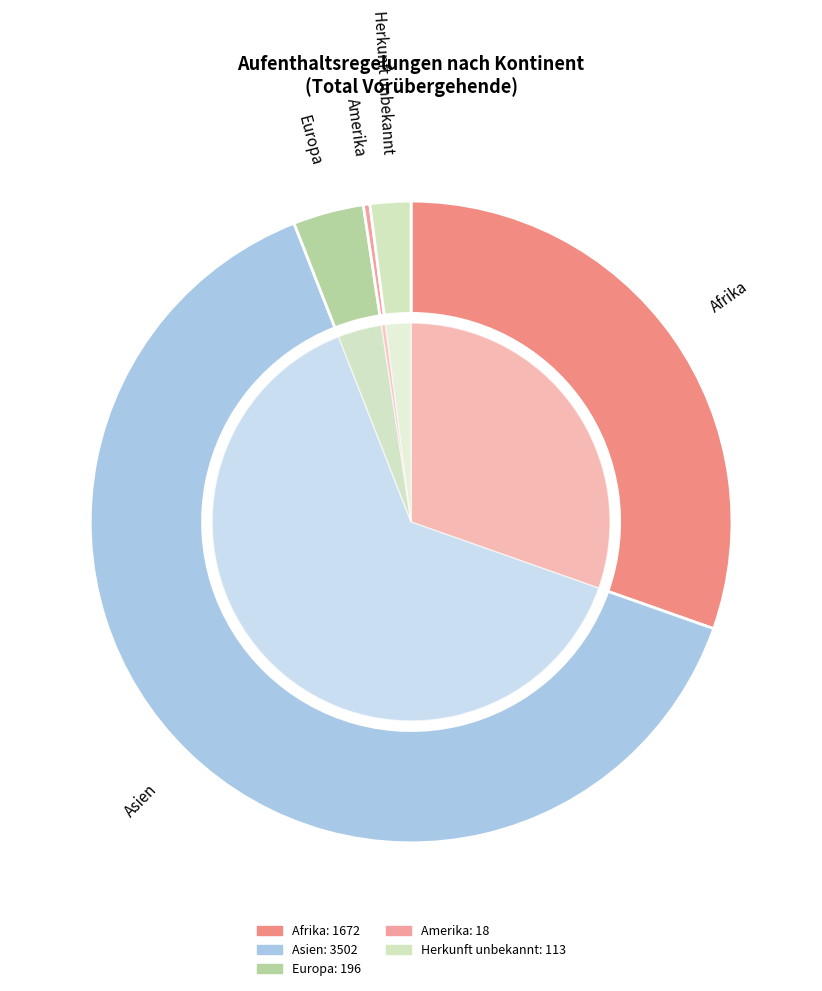

What is the smallest slice in the pie chart?

Amerika